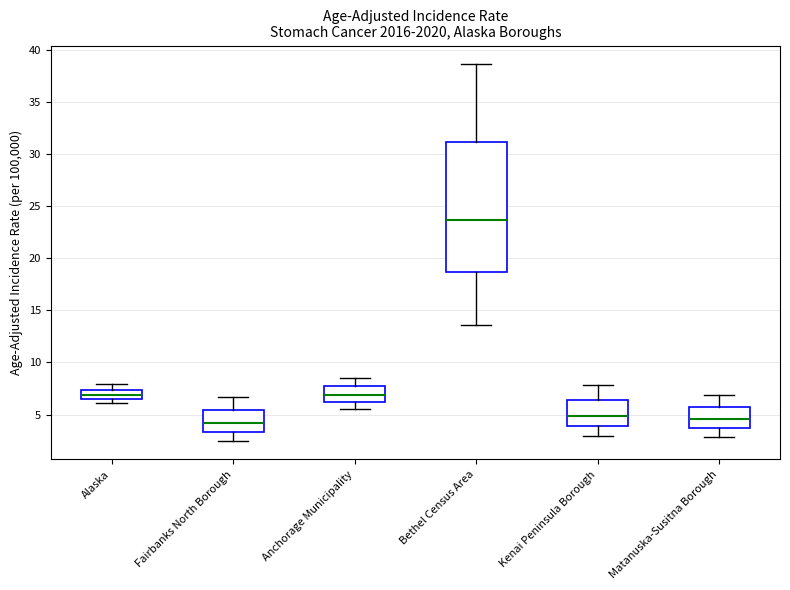

Which box is the tallest, from its lower edge to its upper edge?

Bethel Census Area